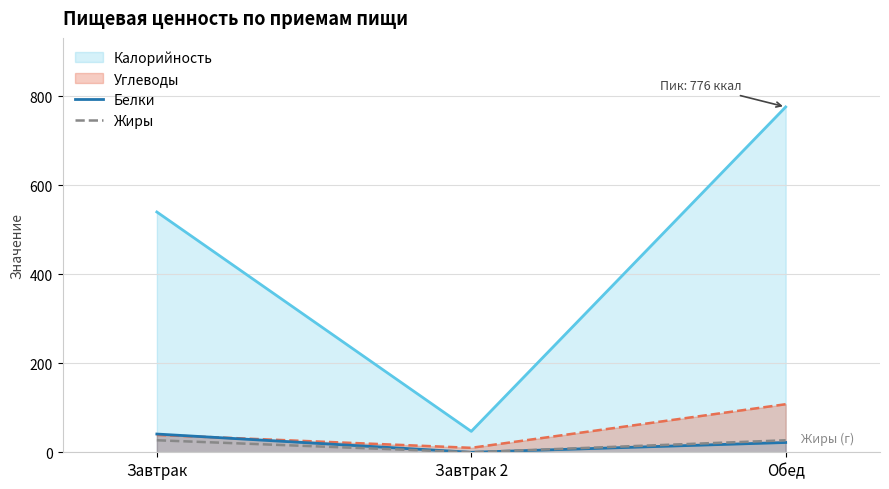

Between Завтрак 2 and Обед, which series saw the biggest shift?

Калорийность